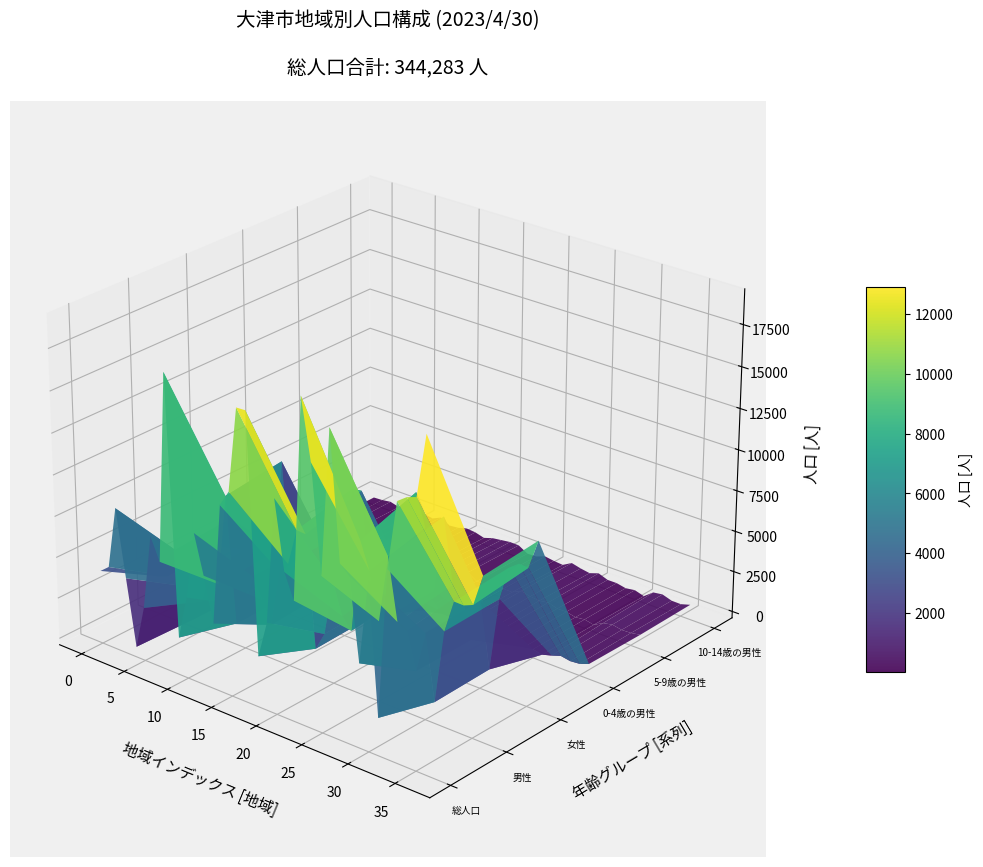

Reading left to right, list all the values displayed in this chart.

総人口: 4072	4521	8302	4241	232	2842	7414	6072	17496	1879	4539	8613	6265	3584	10874	11849	16923	16950	2685	4916	12462	8348	6864	18899	15313	8942	17676	10077	9537	4662	9745	1866	10792	14862	15281	15484	19204
男性: 1963	2186	4023	1965	112	1434	3592	2919	8530	908	2206	4220	3019	1681	5155	5825	8067	8023	1283	2401	5820	3904	3238	8873	7244	4458	8516	4834	4551	2313	4811	888	5340	7323	7306	7541	9457
女性: 2109	2335	4279	2276	120	1408	3822	3153	8966	971	2333	4393	3246	1903	5719	6024	8856	8927	1402	2515	6642	4444	3626	10026	8069	4484	9160	5243	4986	2349	4934	978	5452	7539	7975	7943	9747
0-4歳の男性: 35	55	127	44	1	79	117	78	423	10	96	111	122	38	269	357	349	335	25	78	205	175	195	388	262	203	313	187	164	43	132	12	177	370	268	320	526
5-9歳の男性: 65	80	150	39	5	103	194	93	445	29	123	188	121	56	277	379	374	398	45	70	222	186	184	472	333	271	369	195	208	77	150	26	348	465	351	374	476
10-14歳の男性: 85	115	197	47	6	54	199	104	359	40	95	254	204	47	229	309	387	375	44	70	277	190	142	466	327	232	428	218	222	105	191	21	464	549	362	354	525